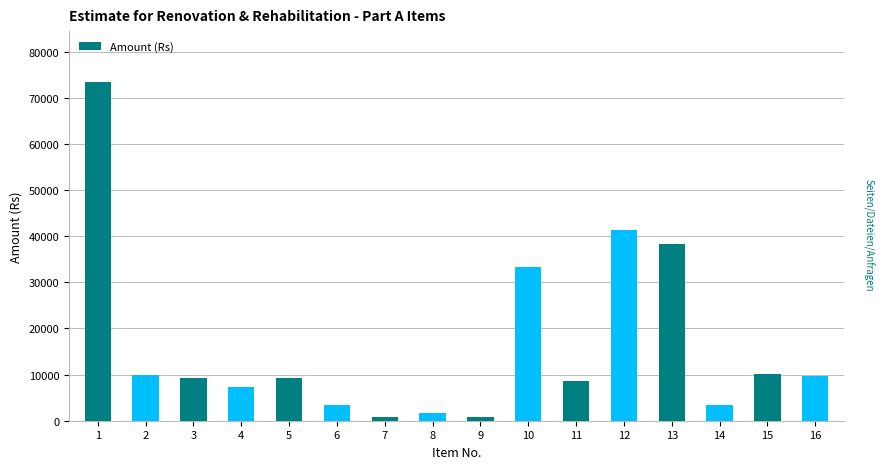

Where does the data first go above 9261?

1